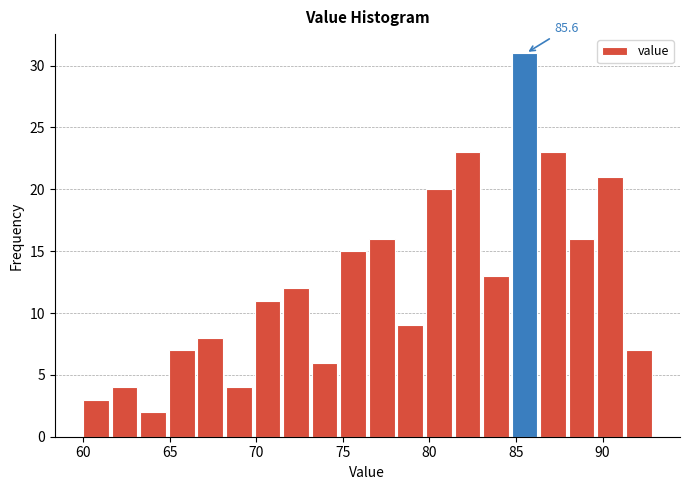

Read against the x-axis, roughly where is the centre of the tallest bar?

85.5